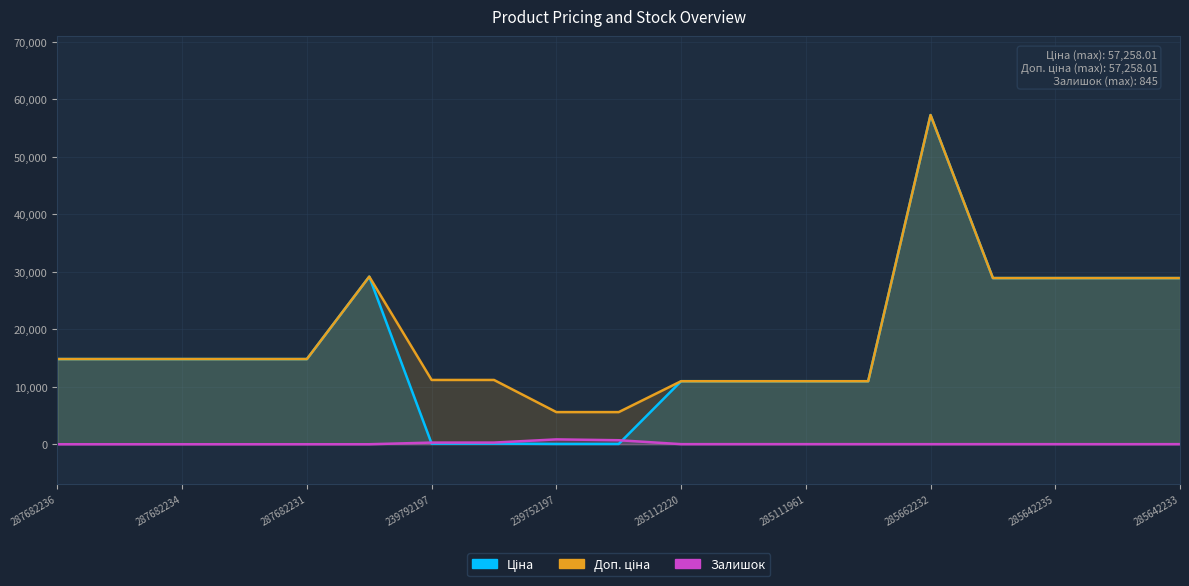

Where does the Ціна series first go above 14817?

287682236